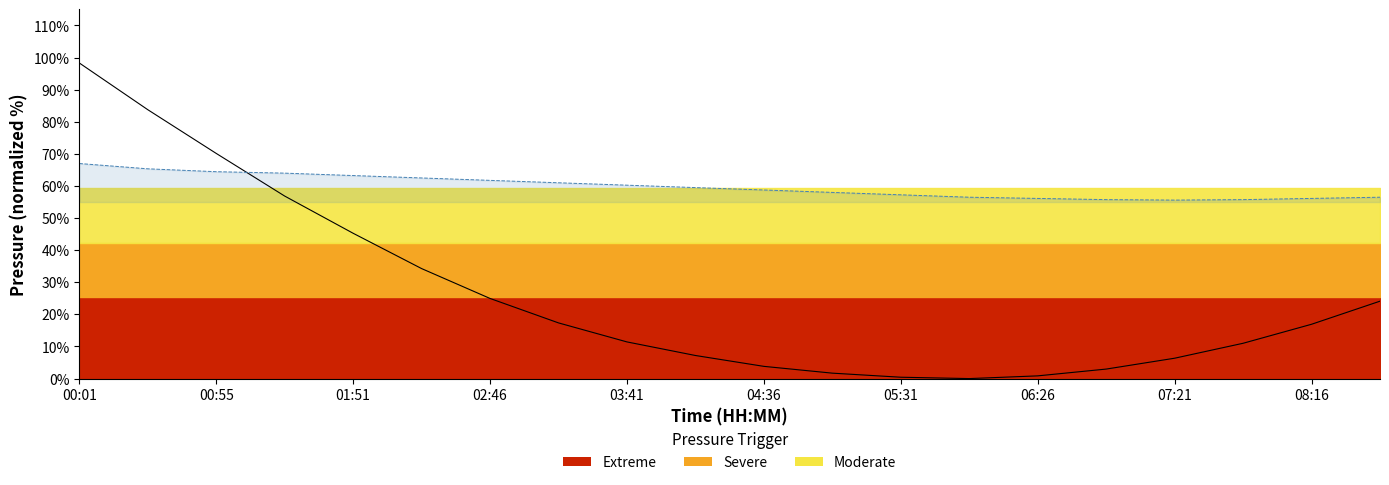

Between 01:51 and 06:26, which series saw the biggest shift?

Pressure